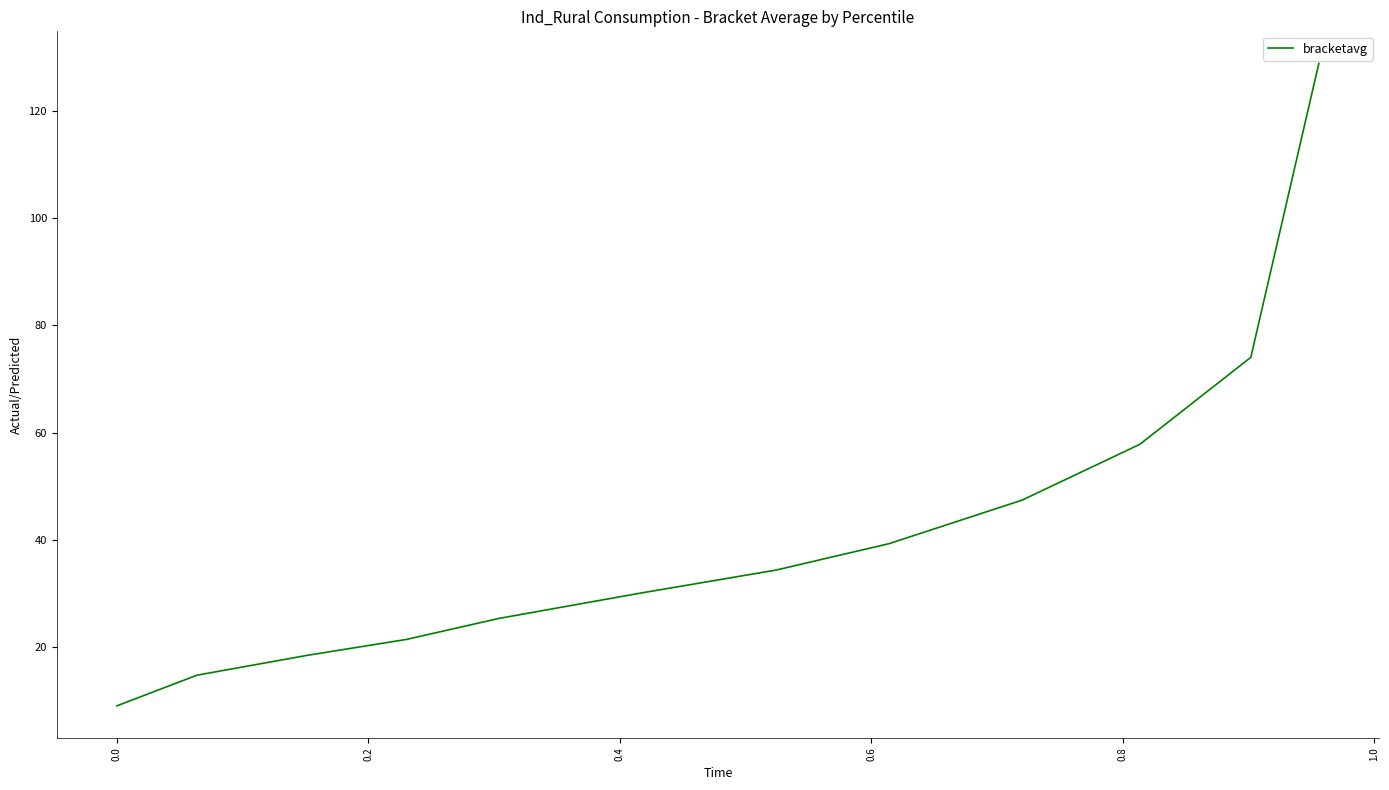

What is the difference between the maximum and minimum values?

119.8